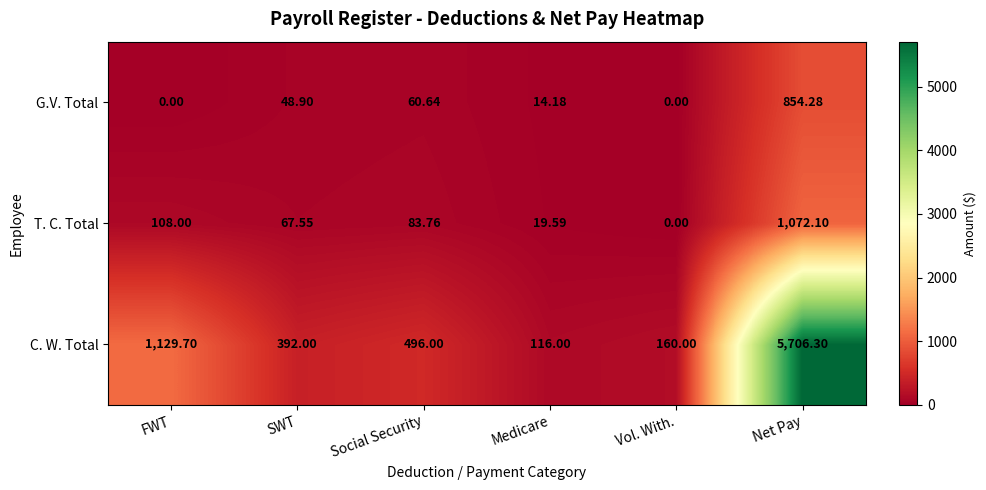

At Social Security, list the series in order from smallest to largest.

G.V. Total, T. C. Total, C. W. Total